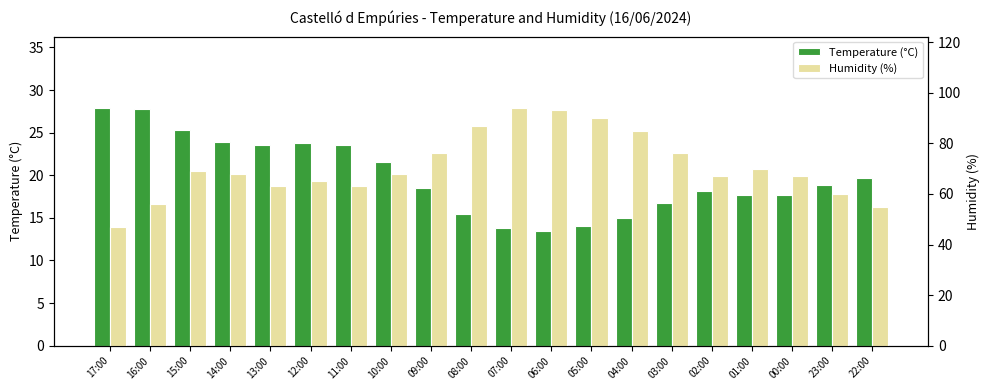

Is it true that Humidity (%) equals 26.2 at 16:00?

False